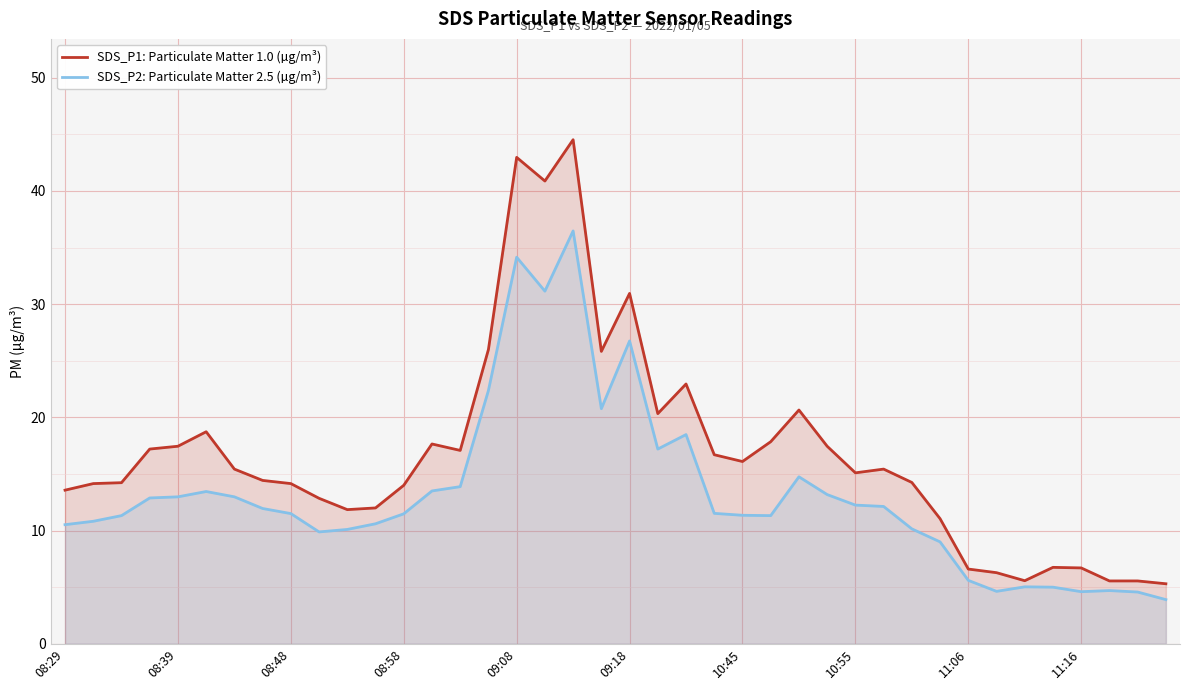

True or false: SDS_P2: Particulate Matter 2.5 (µg/m³) and SDS_P1: Particulate Matter 1.0 (µg/m³) cross at least once.

False